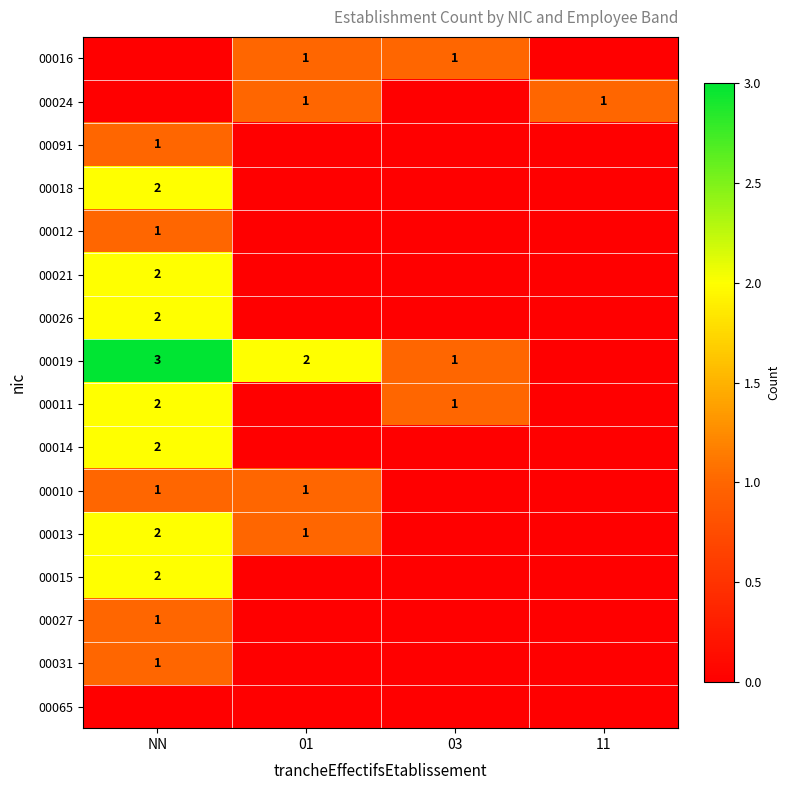

The value of 00019 at 01 is 0. True or false?

False